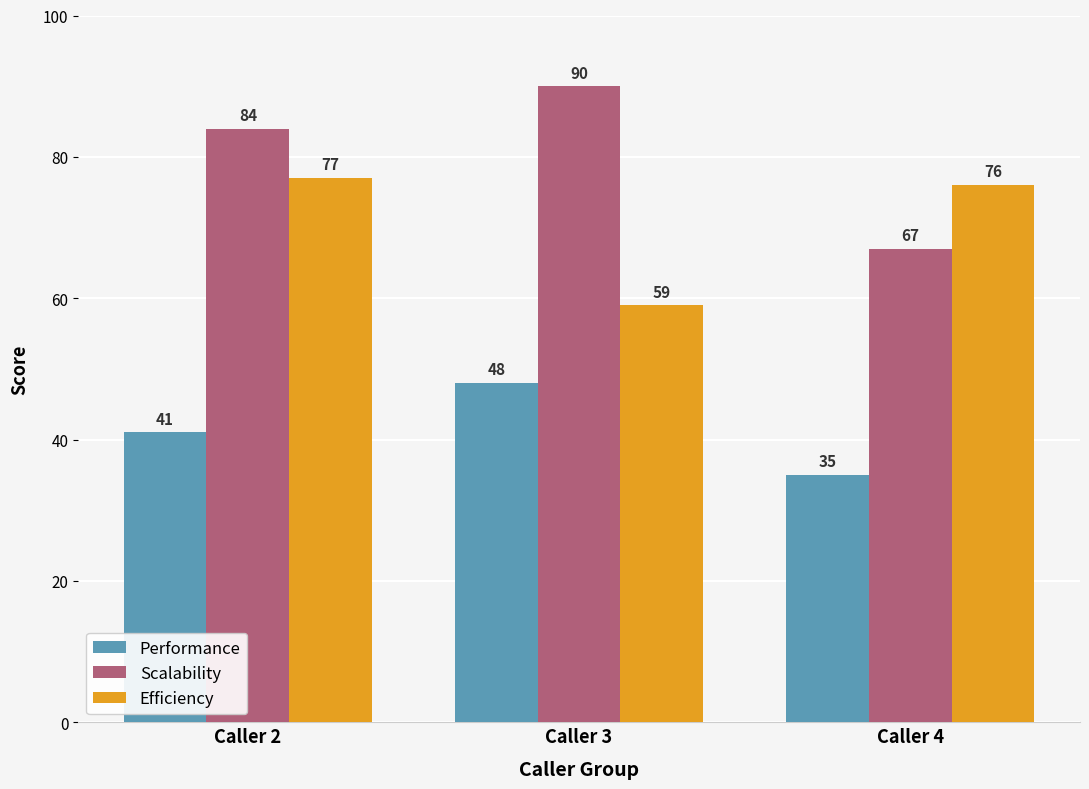

What is the sum of the Performance values at Caller 3 and Caller 2?

89